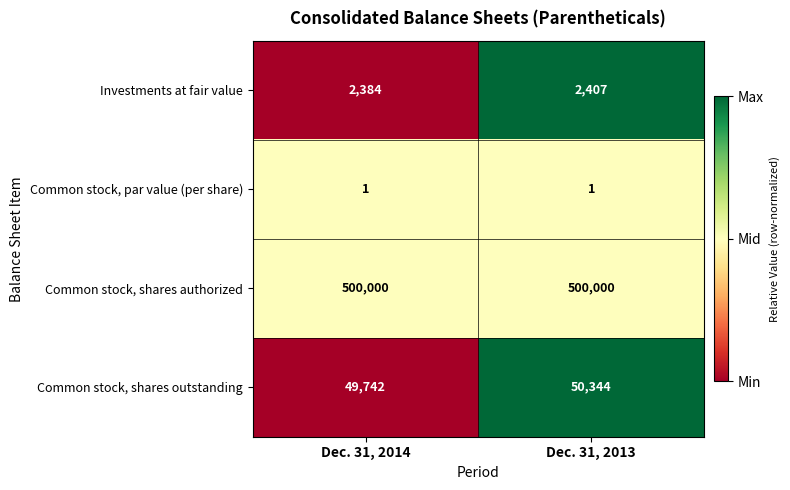

What is the maximum value shown in the chart?

500000